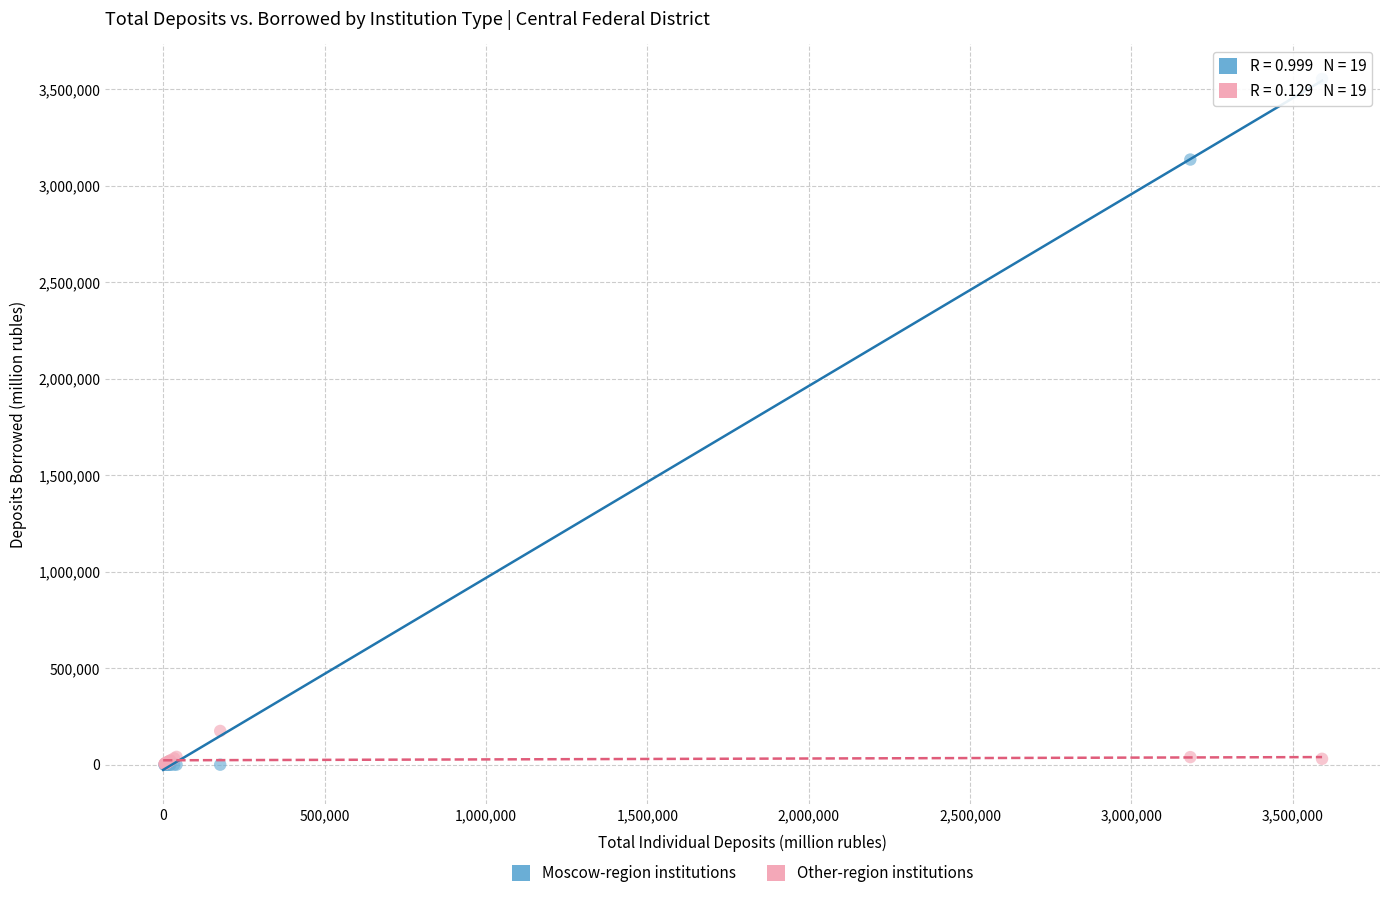

Which series has the widest spread of Y values?

Moscow-region institutions